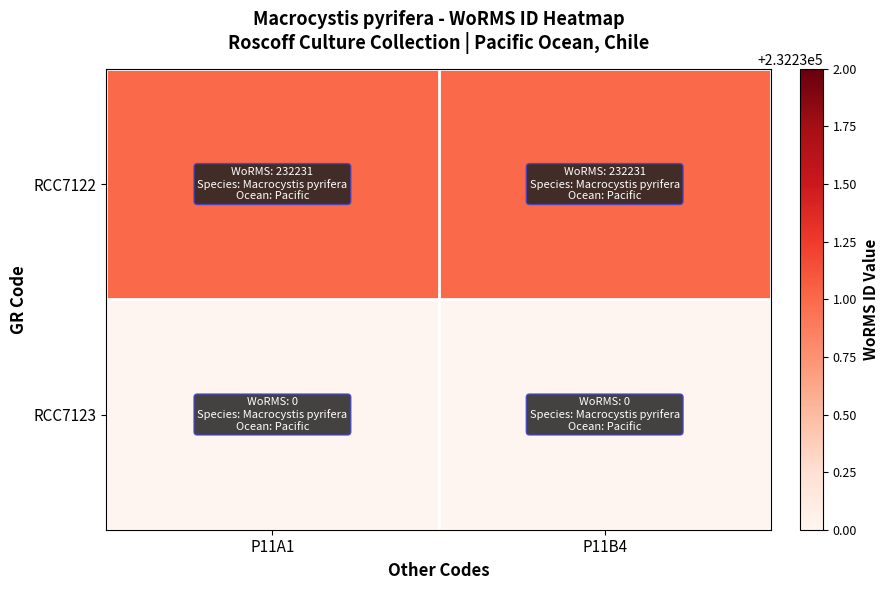

What is the spread (max minus min) of values at P11B4?

232231